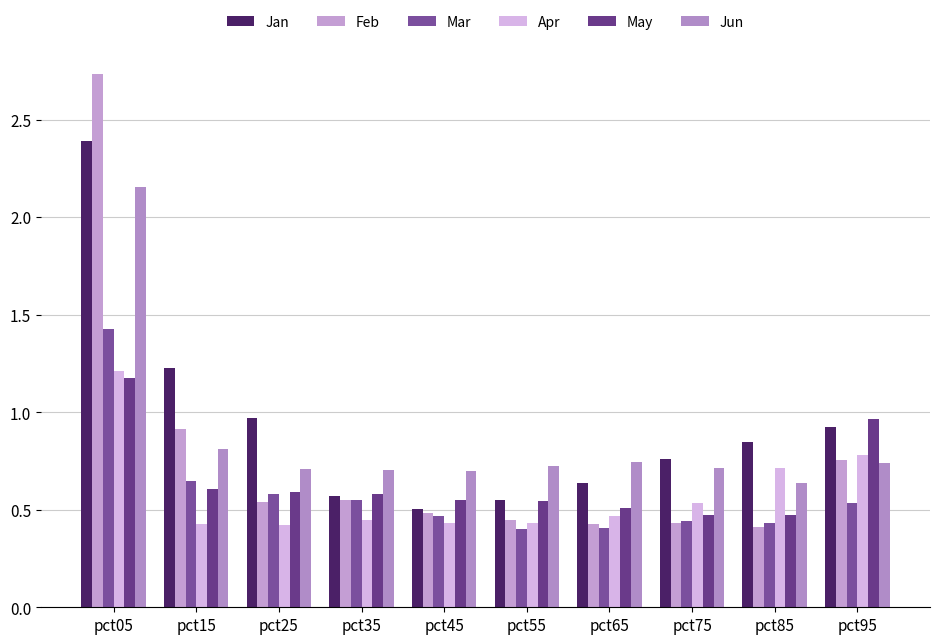

What is the value of the Jan bar at the 6th from the left?

0.6